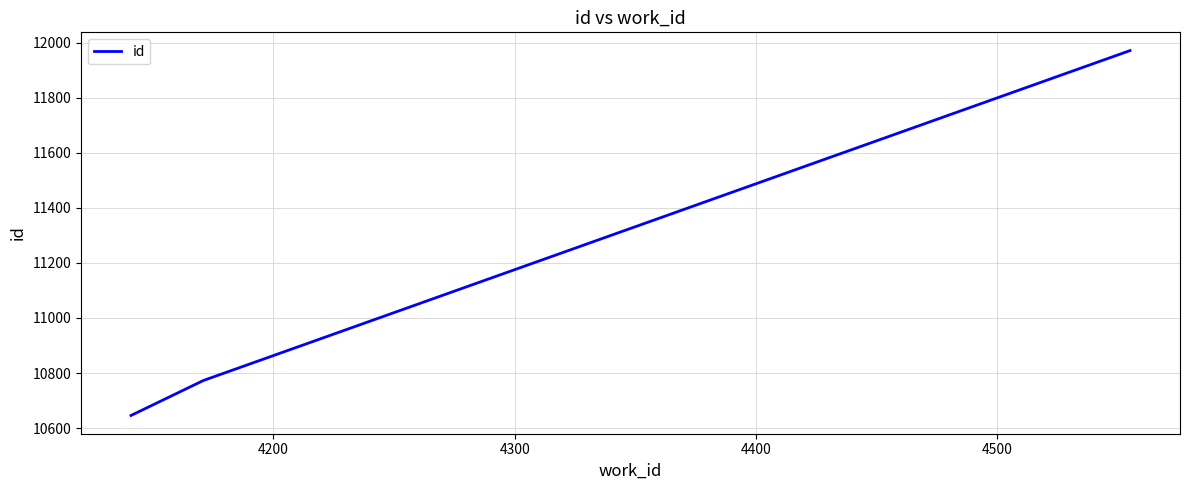

What is the greatest value displayed?

11971